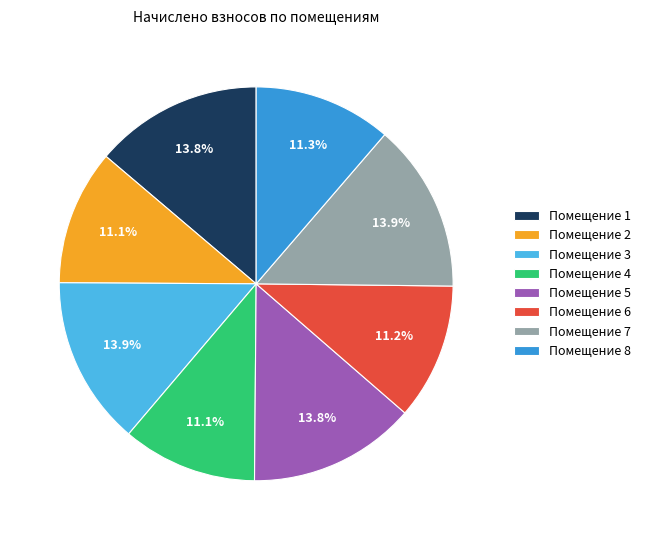

Which has a higher value, Помещение 1 or Помещение 4?

Помещение 1